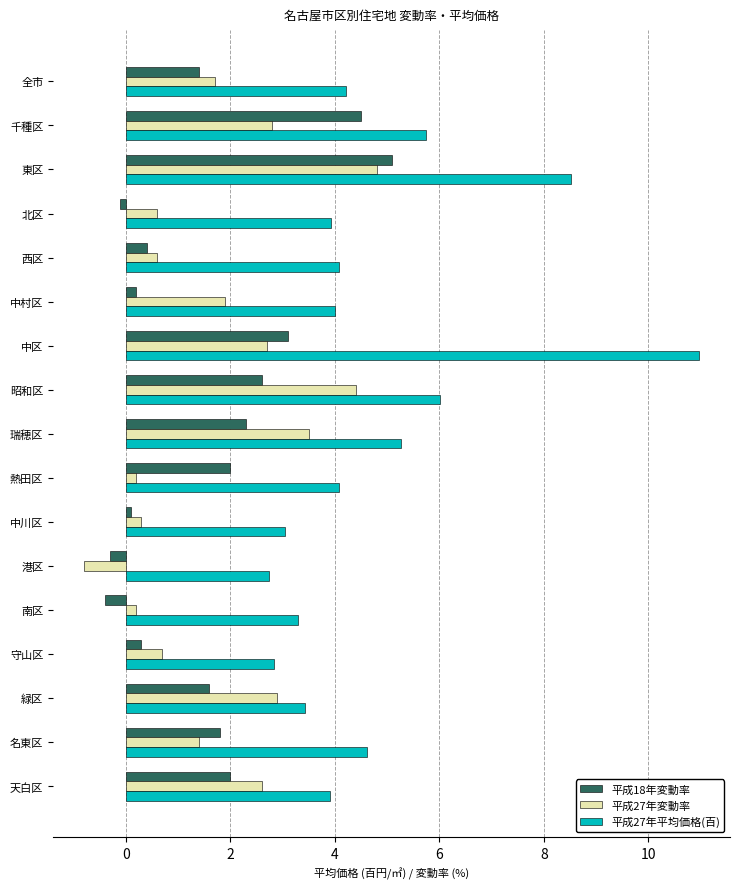

Is it true that 平成18年変動率 equals 2.3 at 瑞穂区?

True